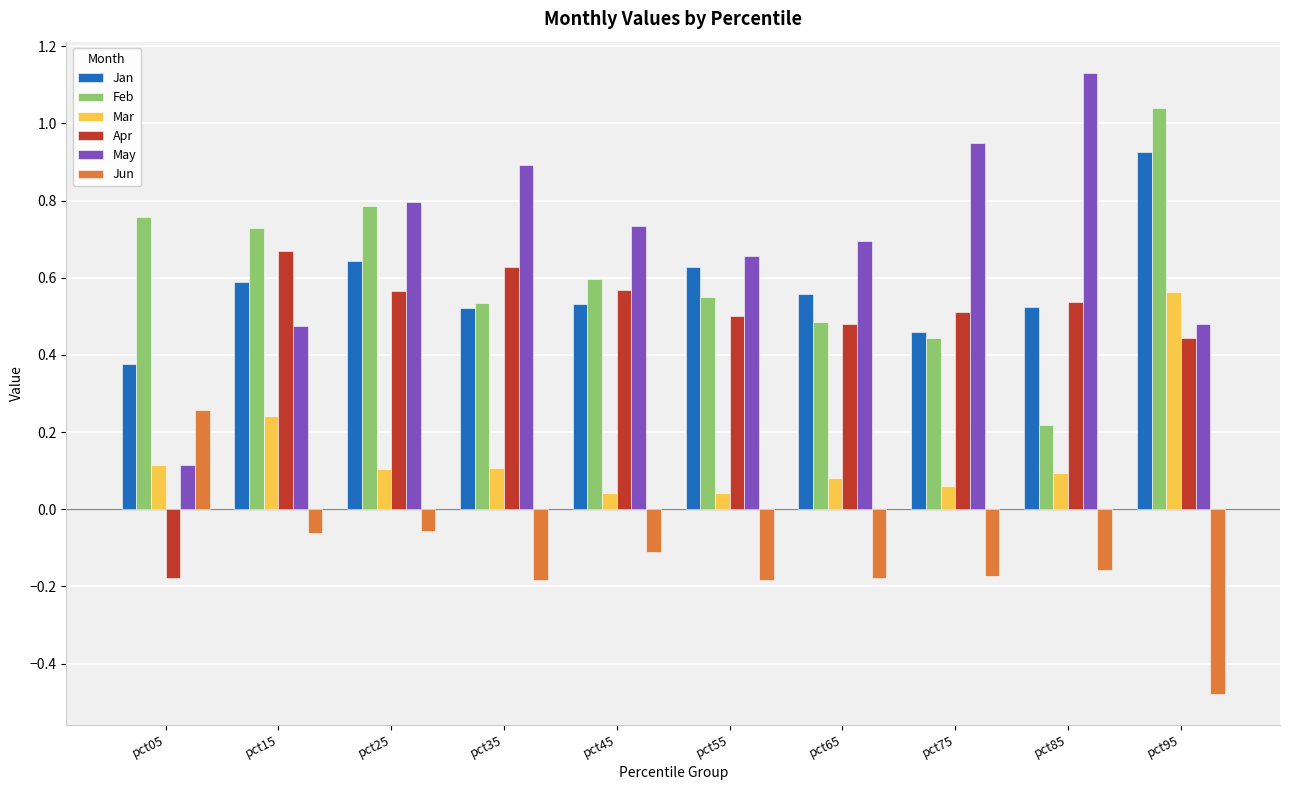

Which category has the lowest value across all series?

pct95